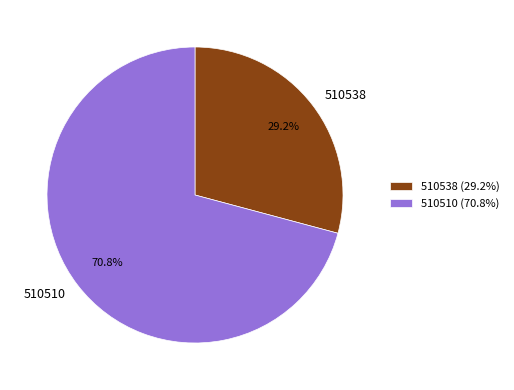

Which slice is the largest?

510510